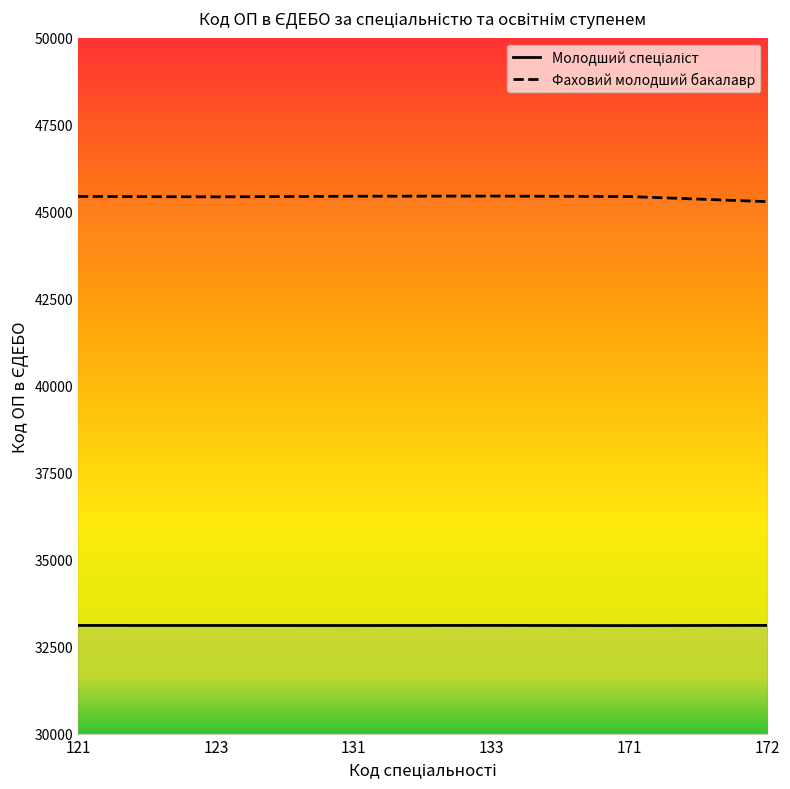

Reading left to right, extract all data points from this chart.

Молодший спеціаліст: 33117	33116	33115	33118	33113	33119
Фаховий молодший бакалавр: 45442	45429	45447	45451	45438	45291